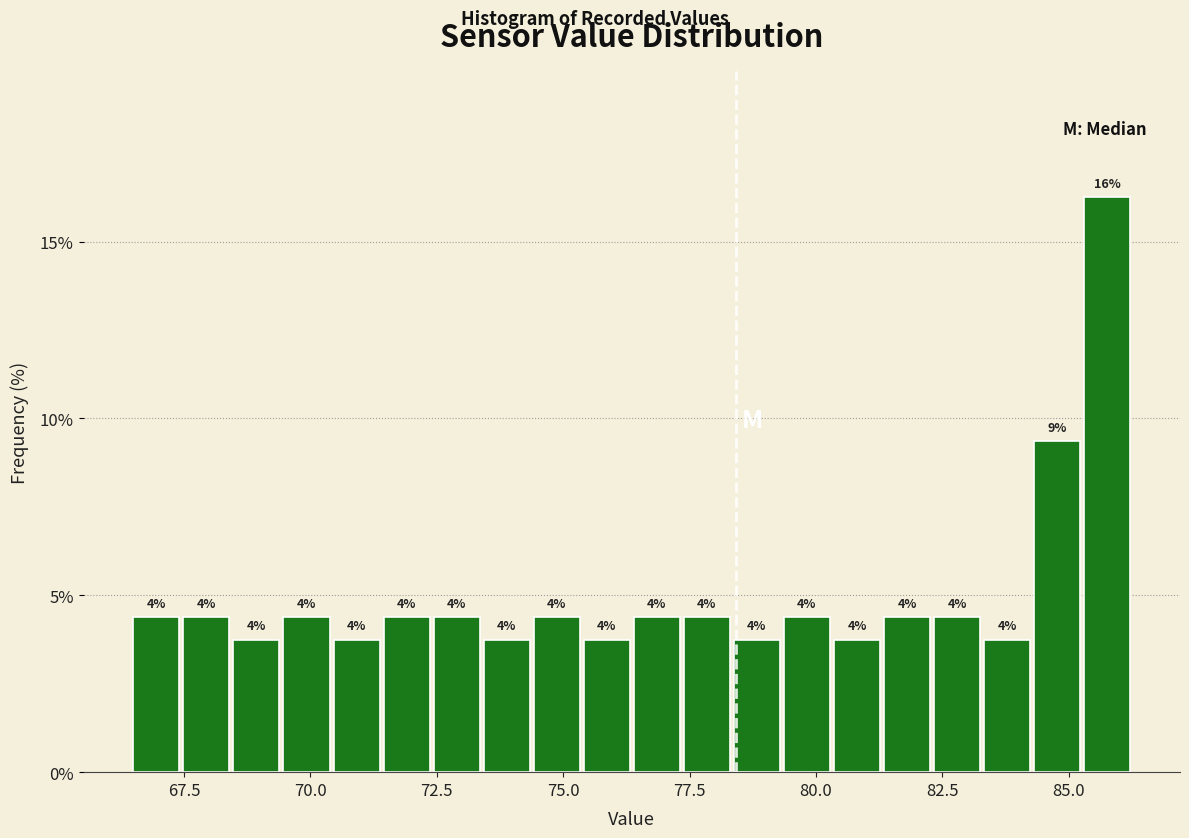

Read against the x-axis, roughly where is the centre of the tallest bar?

86.0